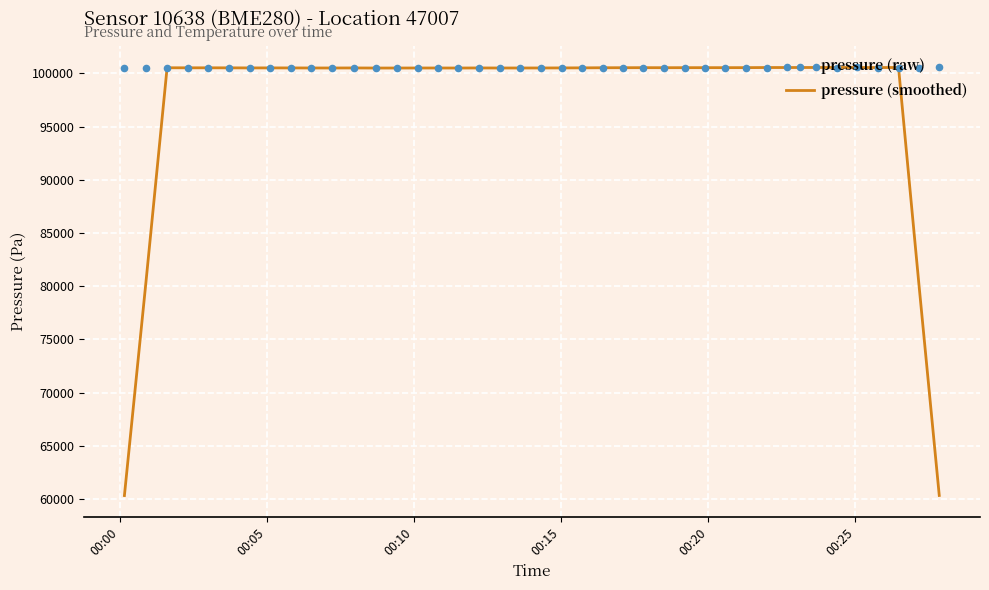

At how many categories does at least one series exceed 96182?

40